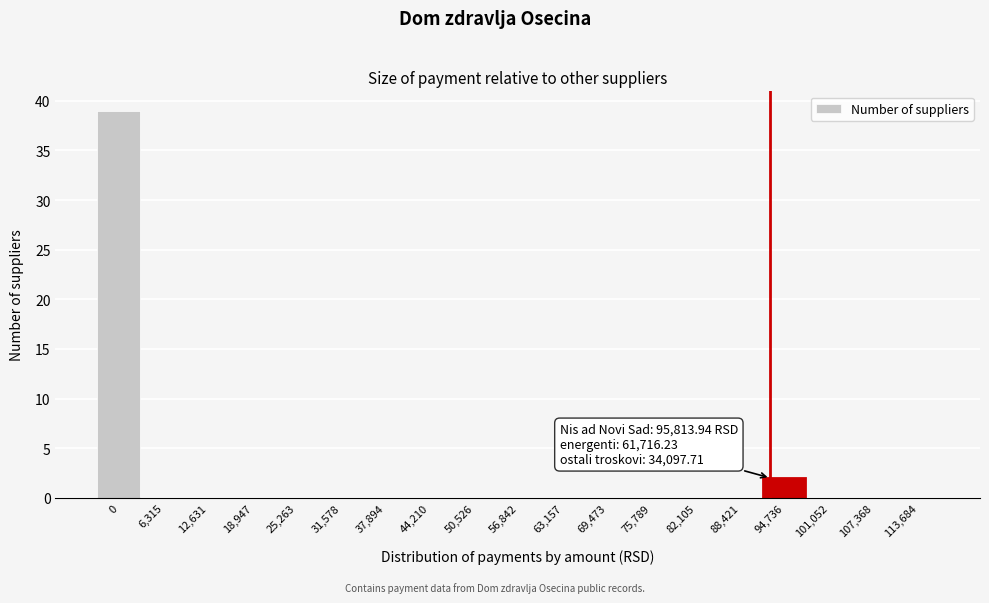

Reading left to right, transcribe all the data shown in this chart.

0=39	6,315=0	12,631=0	18,947=0	25,263=0	31,578=0	37,894=0	44,210=0	50,526=0	56,842=0	63,157=0	69,473=0	75,789=0	82,105=0	88,421=0	94,736=2	101,052=0	107,368=0	113,684=0